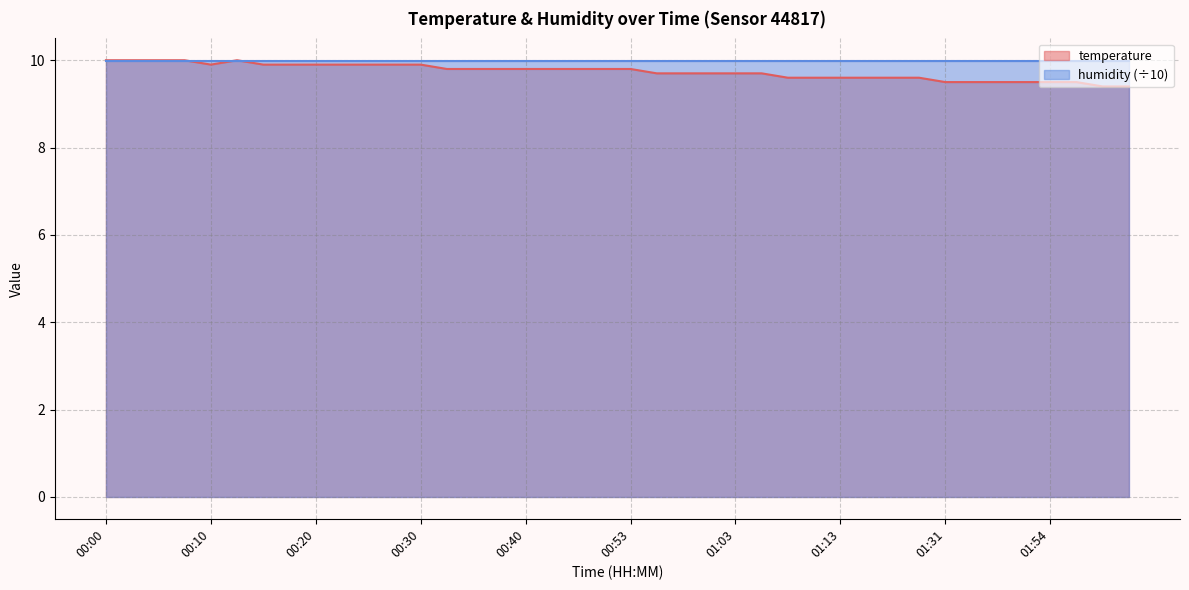

What is the label of the 28th point from the right?

00:30